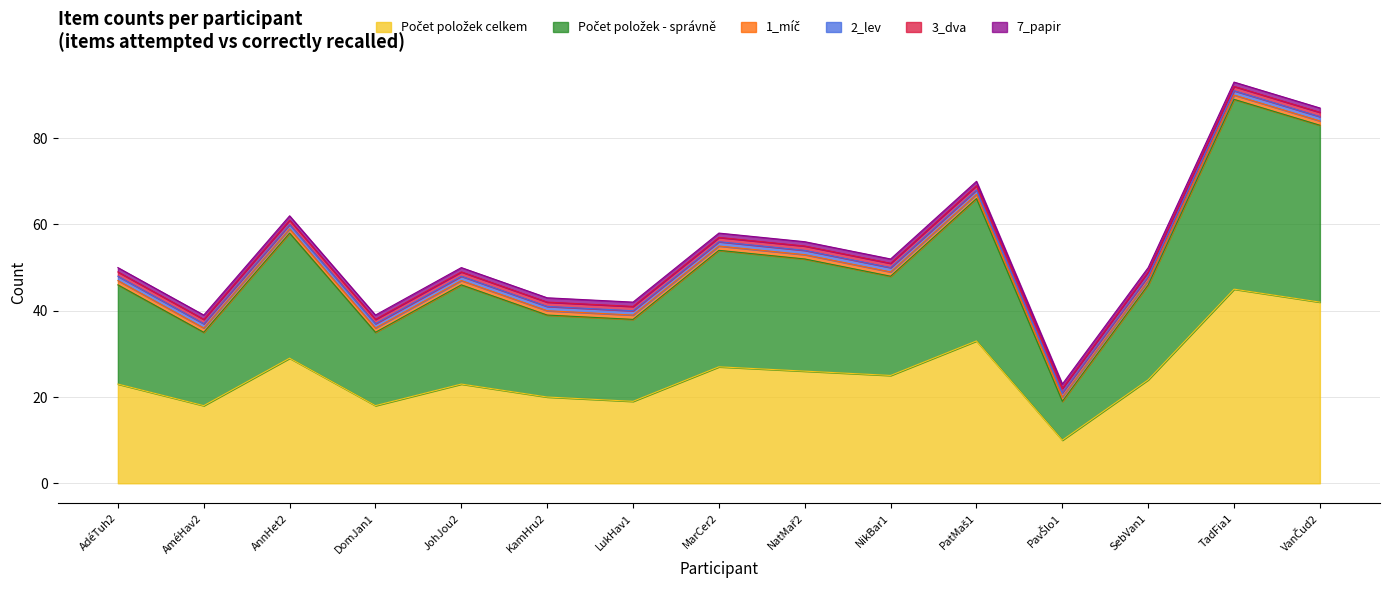

Does the chart have visible grid lines?

Yes